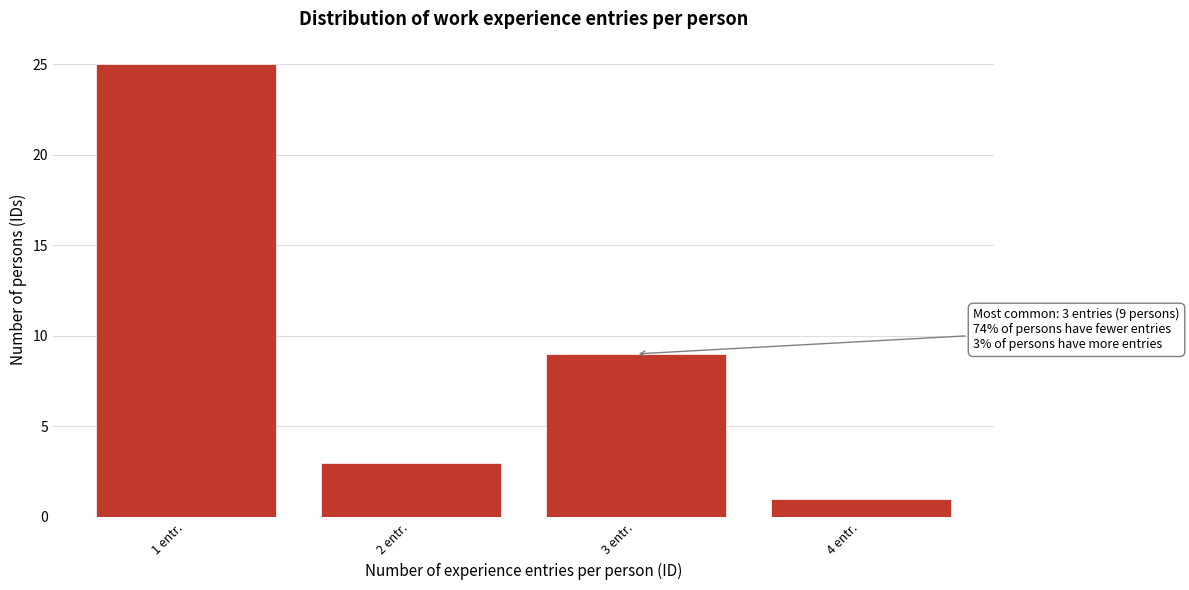

Reading left to right, what are all the values shown in this chart?

25	3	9	1